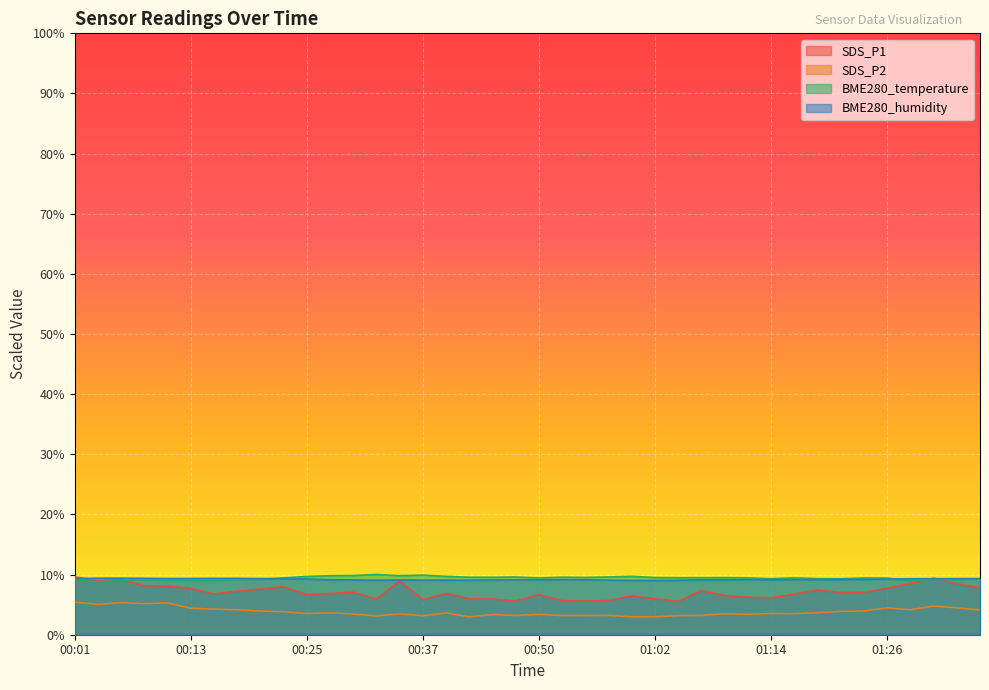

True or false: SDS_P2 and BME280_temperature cross at least once.

False